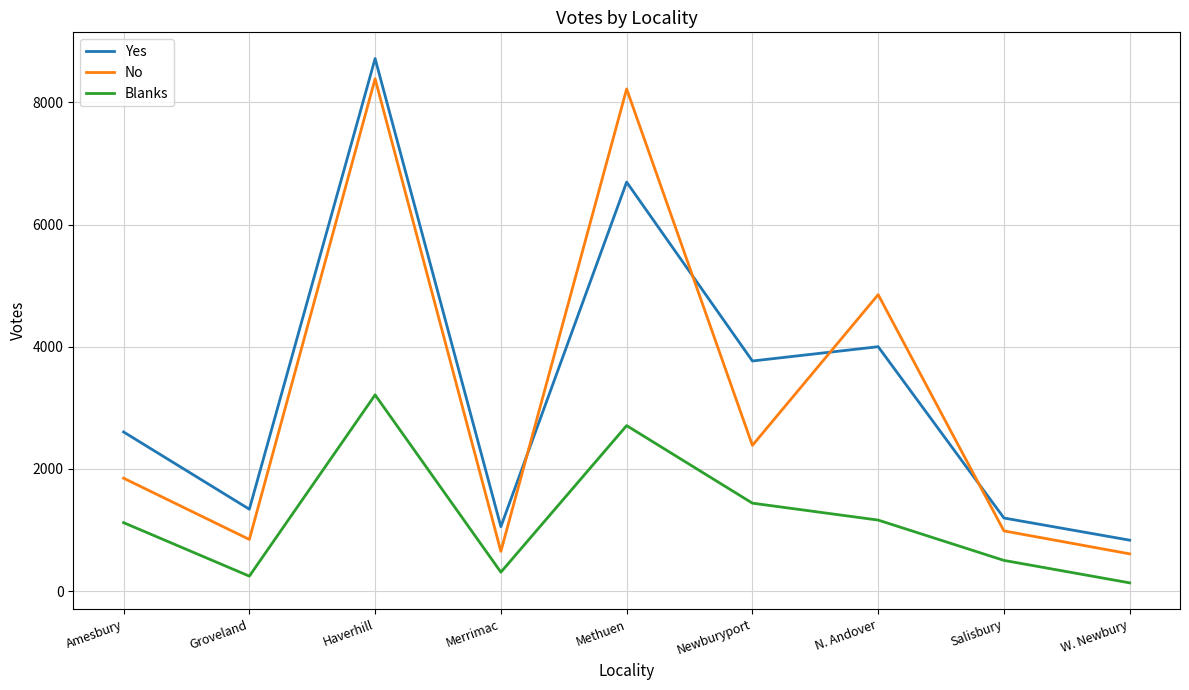

Reading left to right, list all the values displayed in this chart.

Yes: Amesbury=2605	Groveland=1340	Haverhill=8719	Merrimac=1054	Methuen=6696	Newburyport=3767	N. Andover=4001	Salisbury=1196	W. Newbury=833
No: Amesbury=1848	Groveland=845	Haverhill=8388	Merrimac=650	Methuen=8221	Newburyport=2385	N. Andover=4853	Salisbury=985	W. Newbury=609
Blanks: Amesbury=1120	Groveland=244	Haverhill=3212	Merrimac=309	Methuen=2709	Newburyport=1439	N. Andover=1162	Salisbury=502	W. Newbury=134